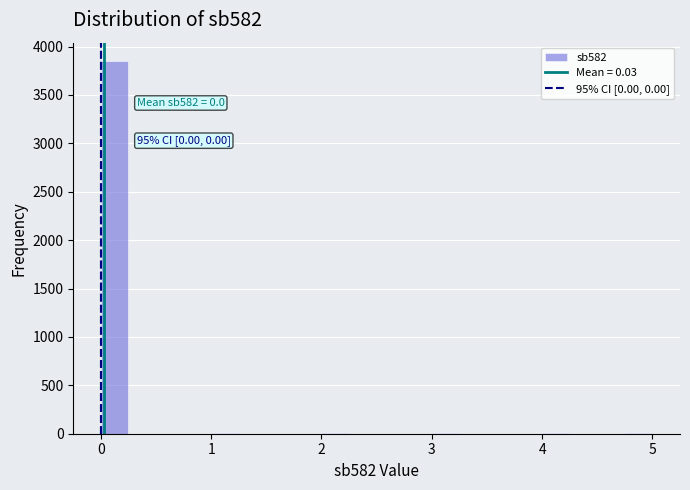

Around what value on the x-axis is the tallest bar? Give the approximate position of its centre, as read against the axis.

0.1